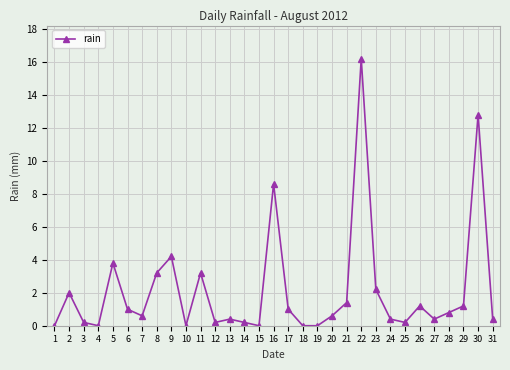

At which label is the value closest to 8?

16